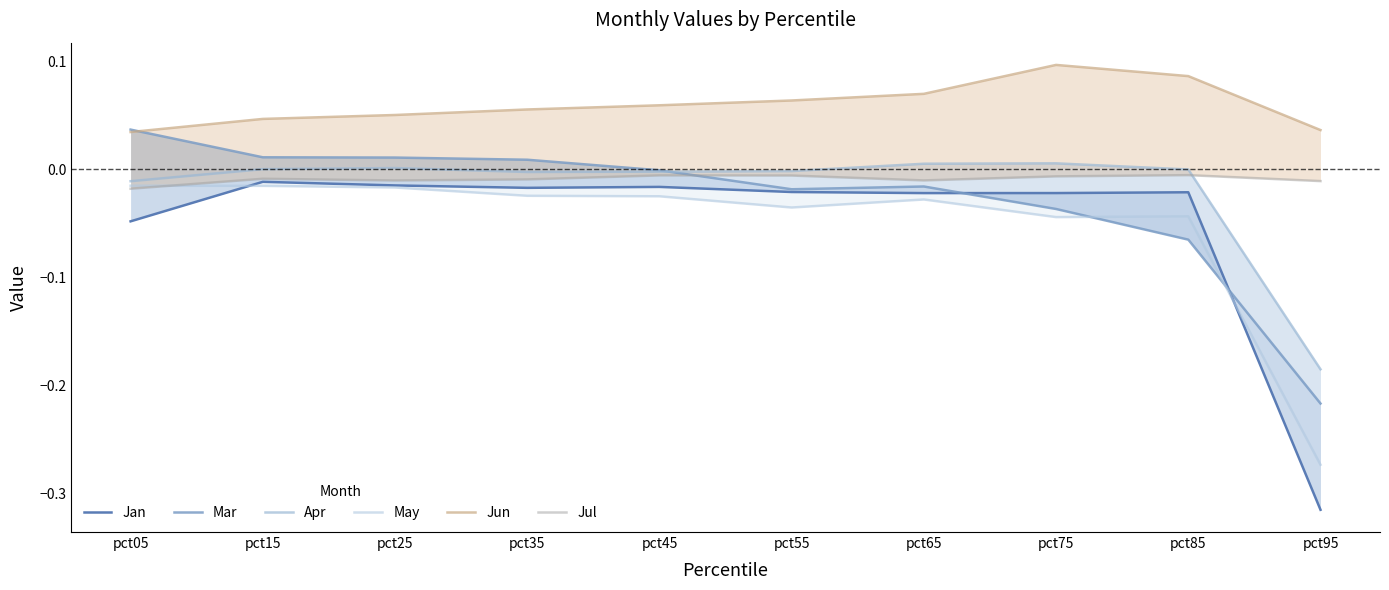

True or false: May has a value of -0.3 at pct95.

True